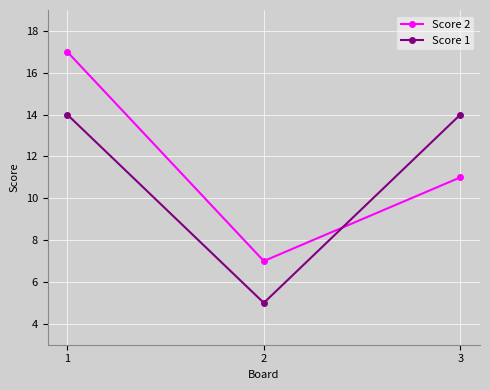

Reading right to left, what are all the values shown in this chart?

Score 2: 3=11	2=7	1=17
Score 1: 3=14	2=5	1=14